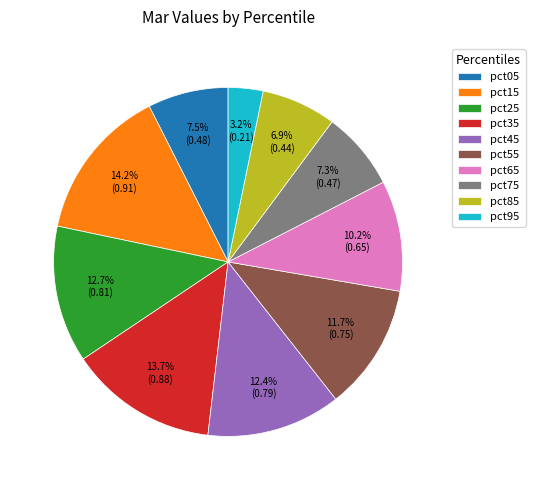

Between pct15 and pct55, which is larger?

pct15